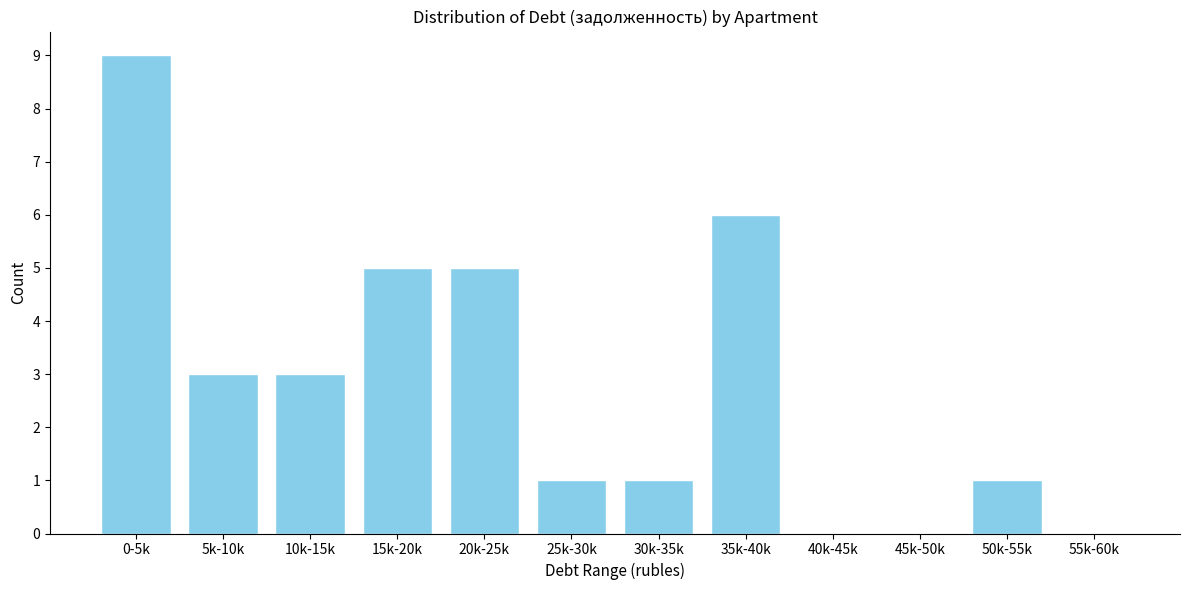

Reading right to left, transcribe all the data shown in this chart.

55k-60k=0	50k-55k=1	45k-50k=0	40k-45k=0	35k-40k=6	30k-35k=1	25k-30k=1	20k-25k=5	15k-20k=5	10k-15k=3	5k-10k=3	0-5k=9